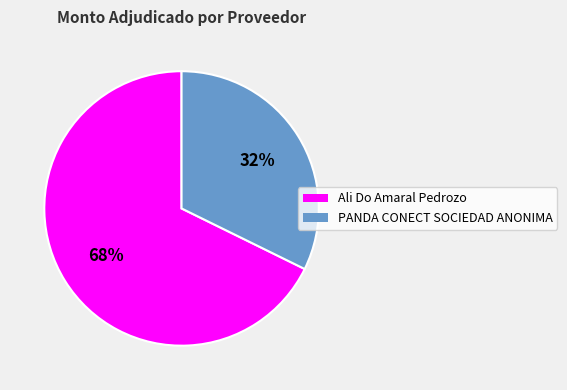

To the nearest percent, what percentage of the pie is PANDA CONECT SOCIEDAD ANONIMA?

32%